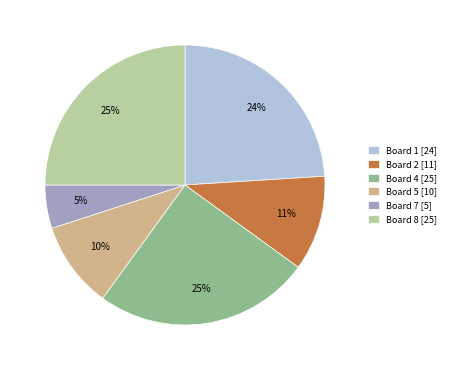

What is the ratio of the value at Board 2 [11] to the value at Board 5 [10]?

1.1